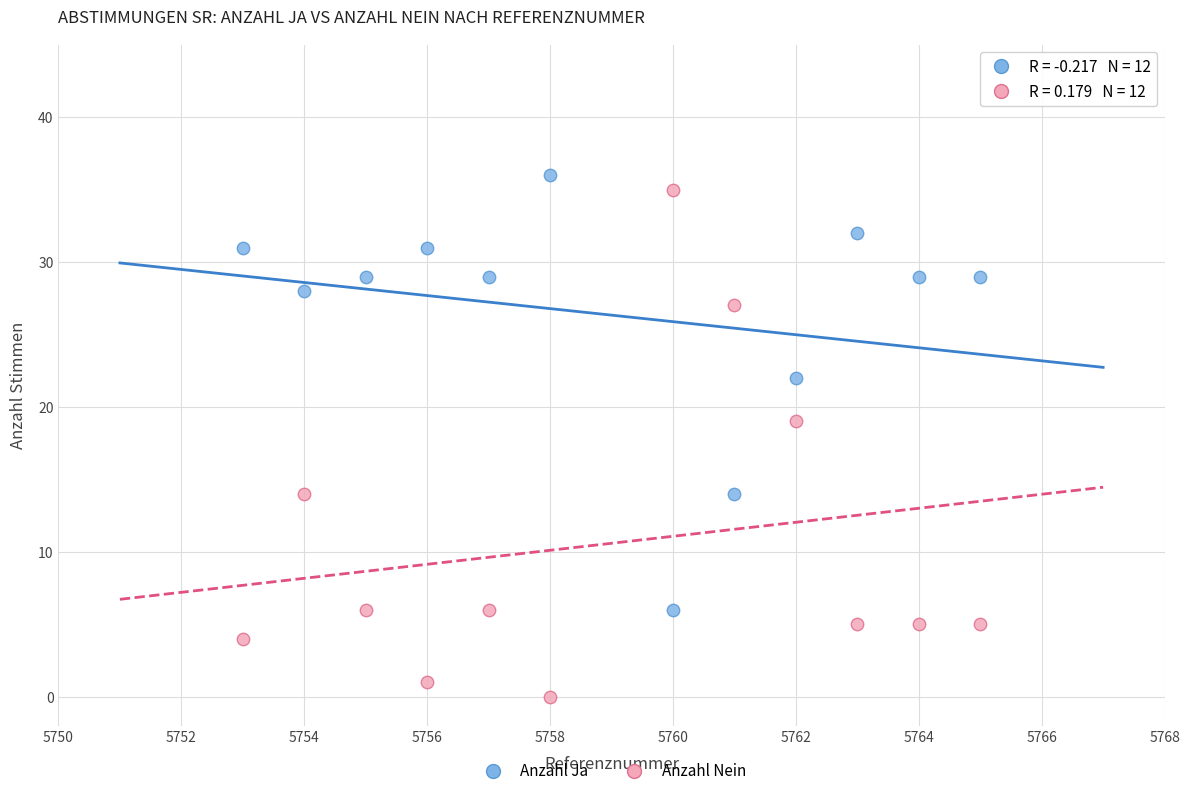

What are all the series names shown in the legend?

Anzahl Ja, Anzahl Nein